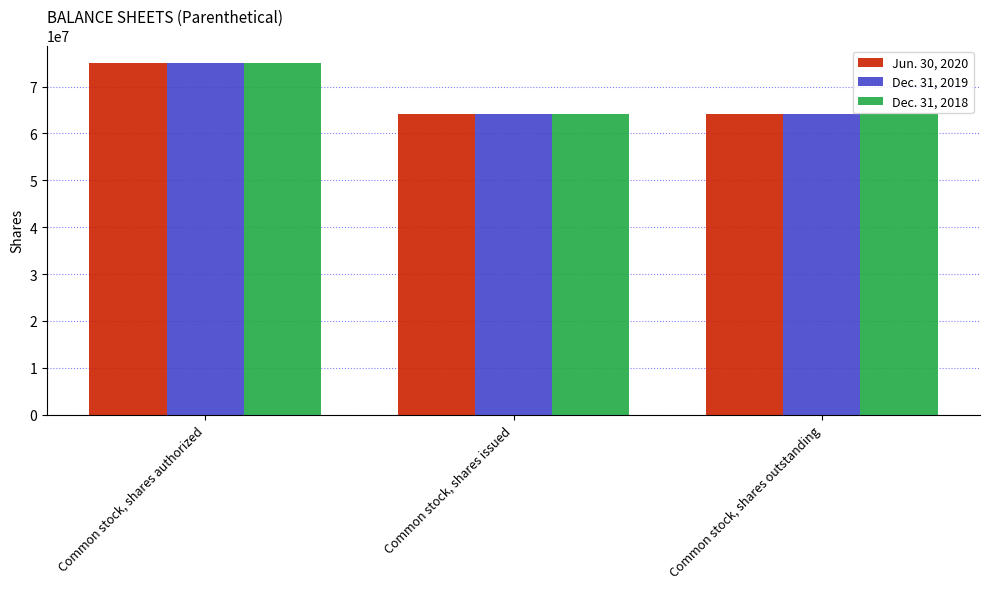

What is the average value of the Dec. 31, 2018 series?

67828333